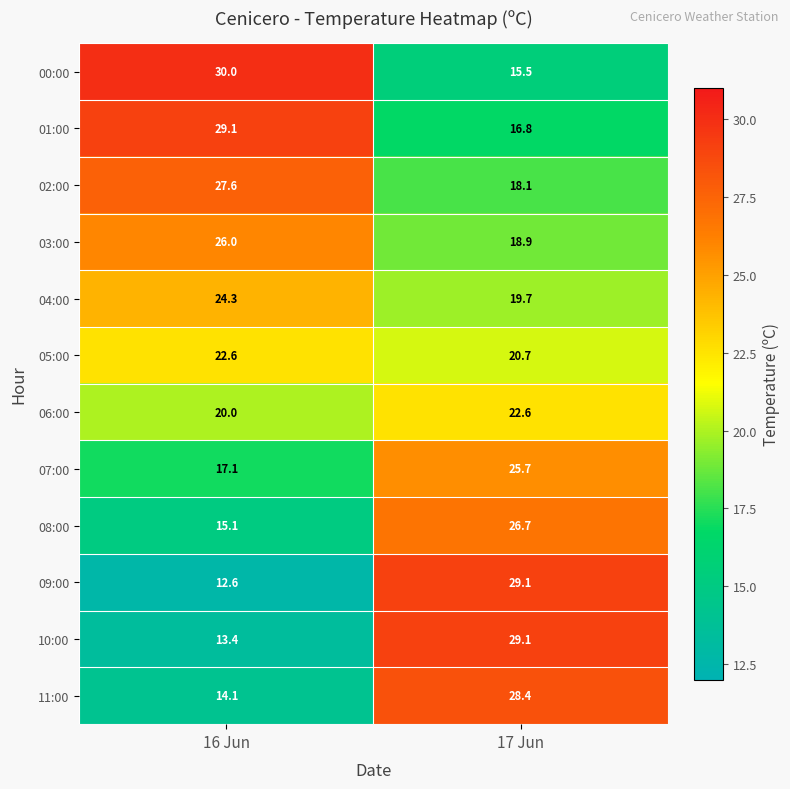

What is the difference between the maximum and minimum values in the 02:00 series?

9.5